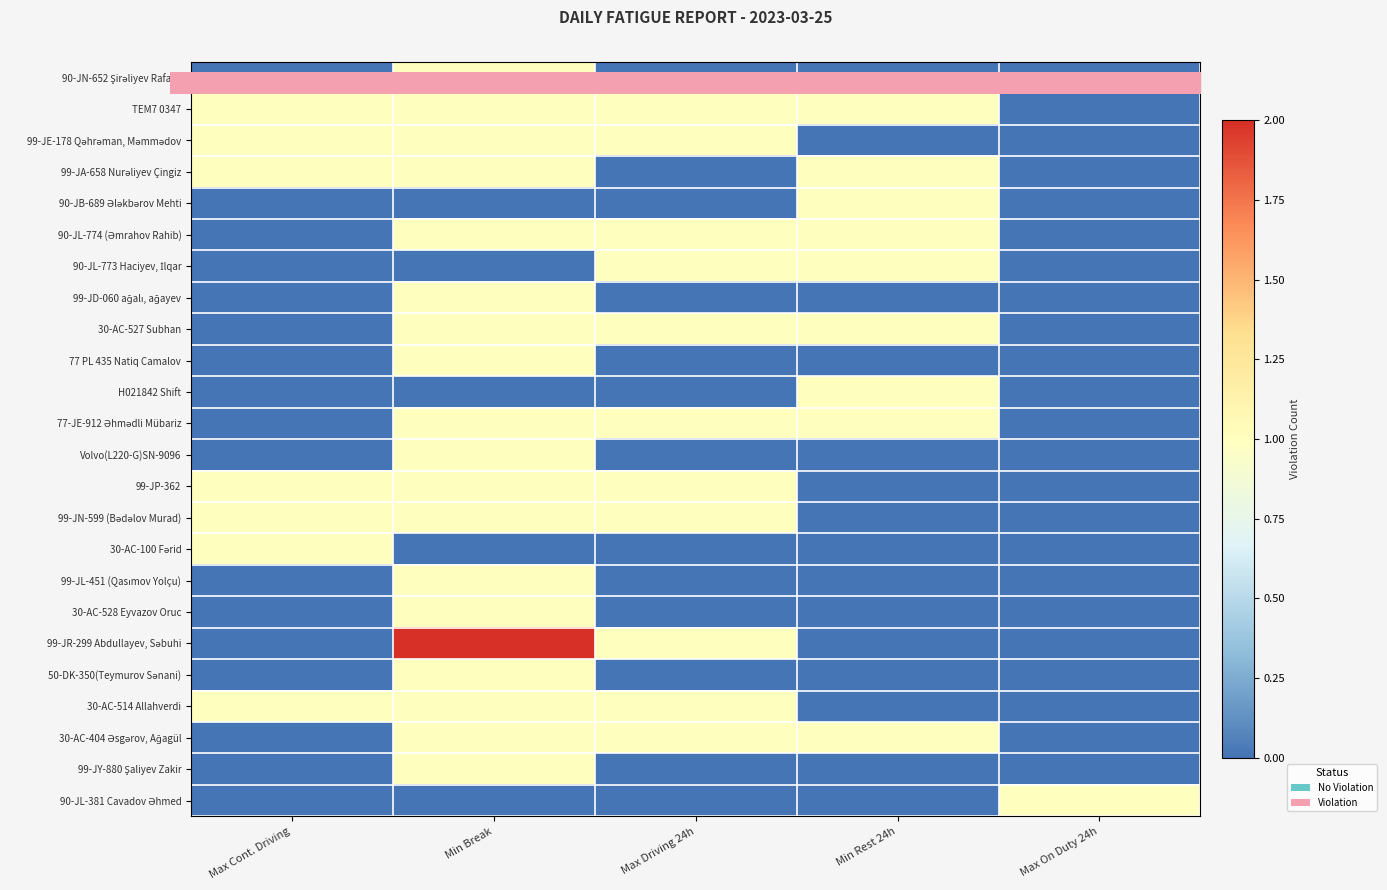

How many series are shown in this chart?

24